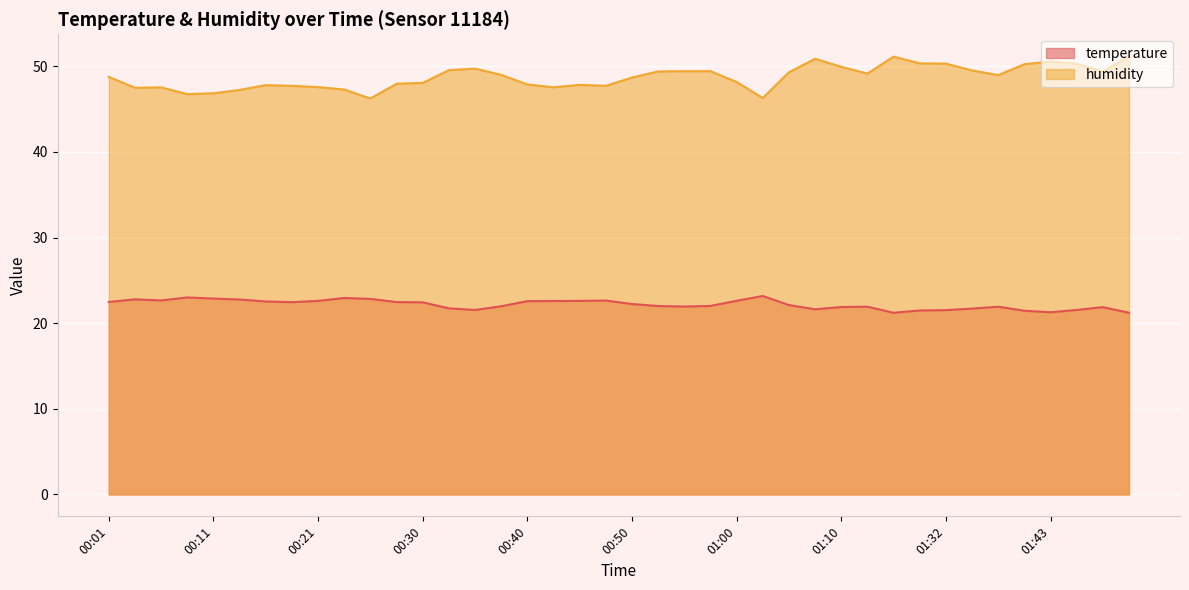

List the series in order of their overall mean, lowest first.

temperature, humidity